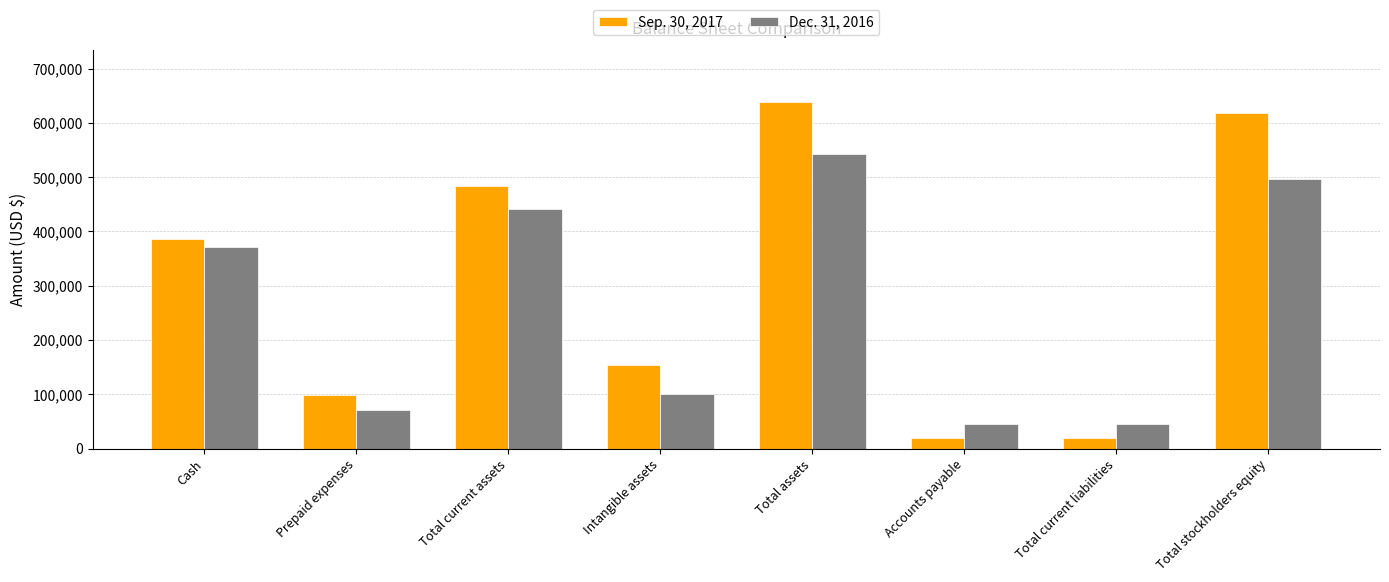

What are all the series names shown in the legend?

Sep. 30, 2017, Dec. 31, 2016